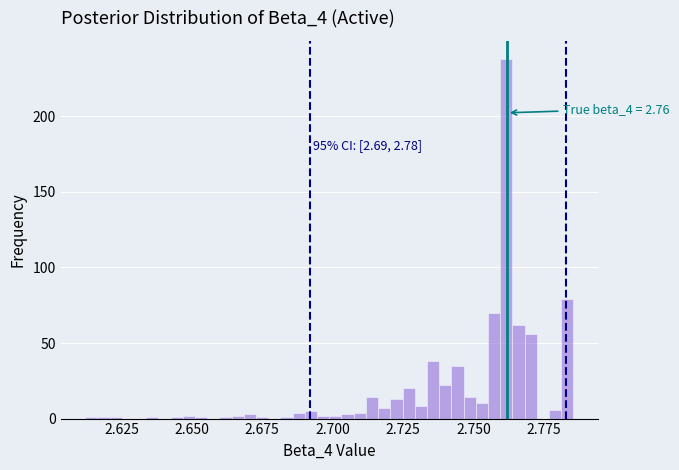

Read against the x-axis, roughly where is the centre of the tallest bar?

2.760